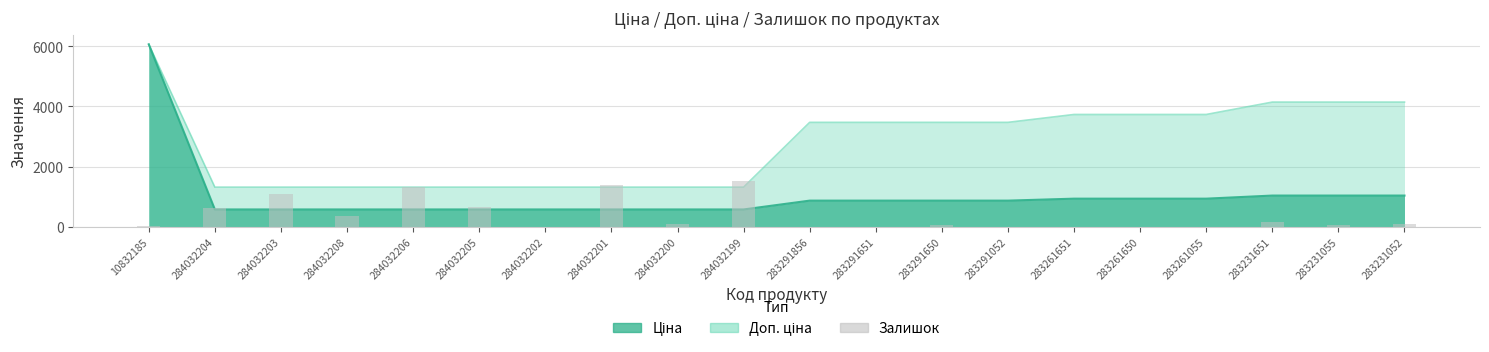

Which category has the lowest value across all series?

283291856